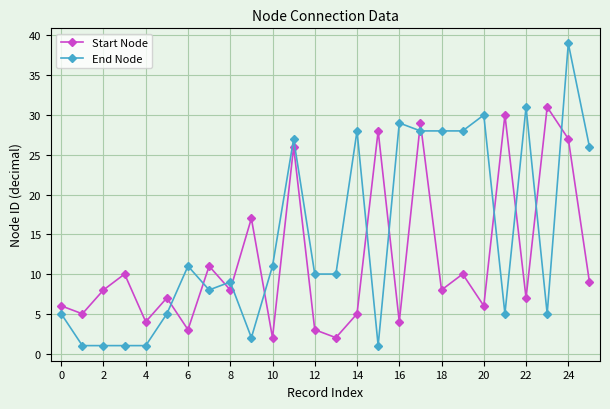

What is the maximum value shown in the chart?

39